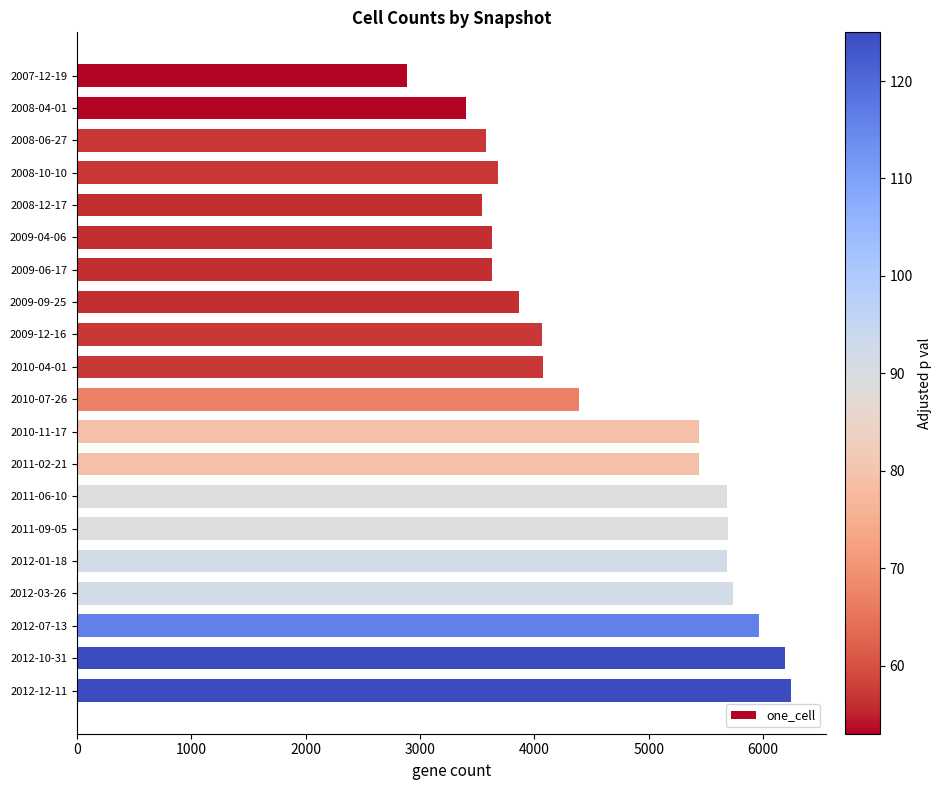

What is the minimum value shown in the chart?

2888